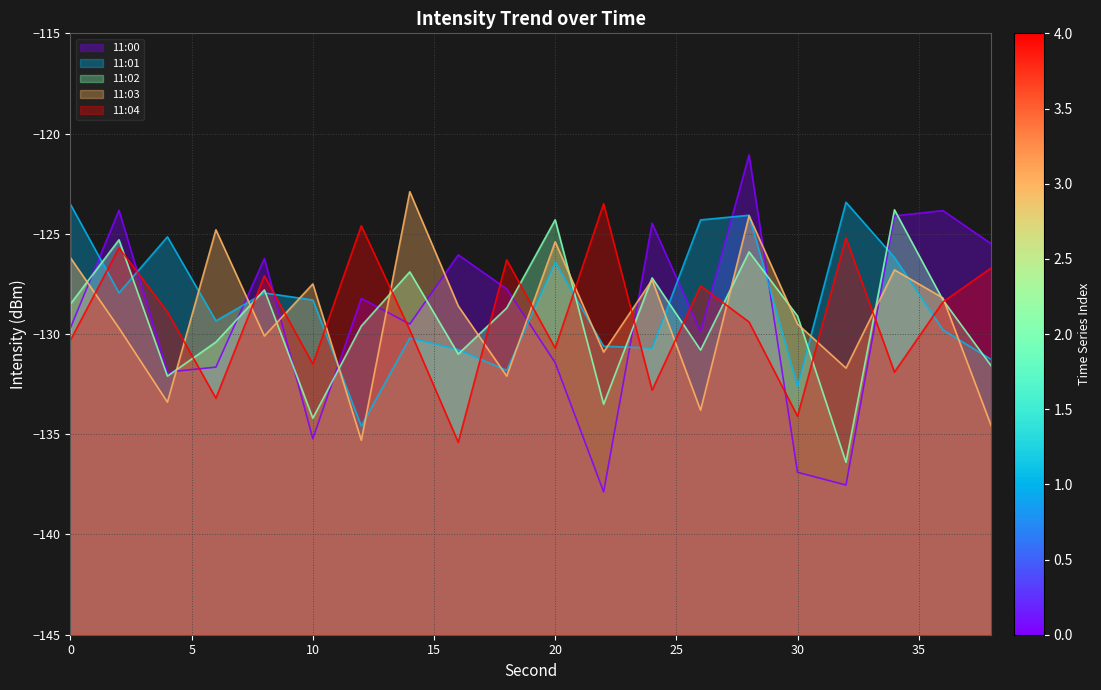

Rank the series at 2 from highest to lowest value.

11:00, 11:02, 11:04, 11:01, 11:03